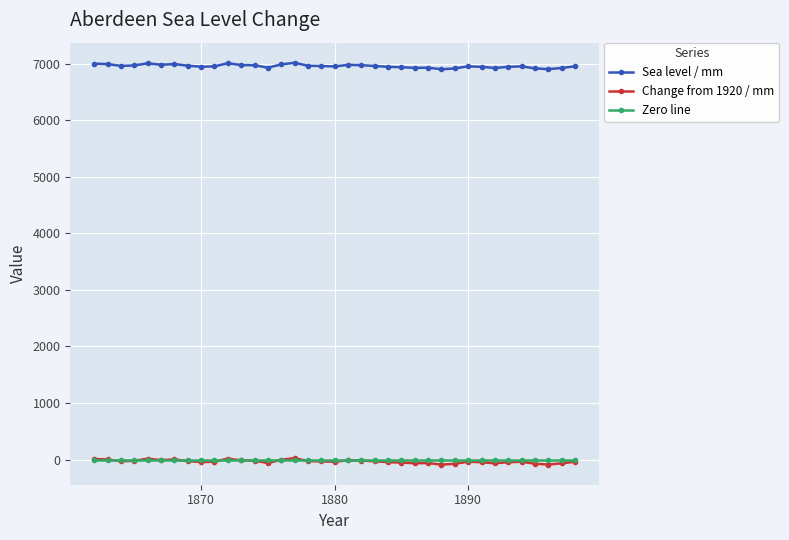

True or false: Sea level / mm and Zero line intersect in this chart.

False